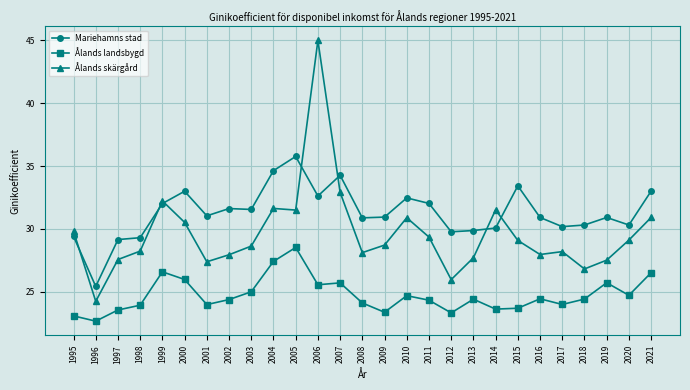

At which category is the sum across all series the highest?

2006